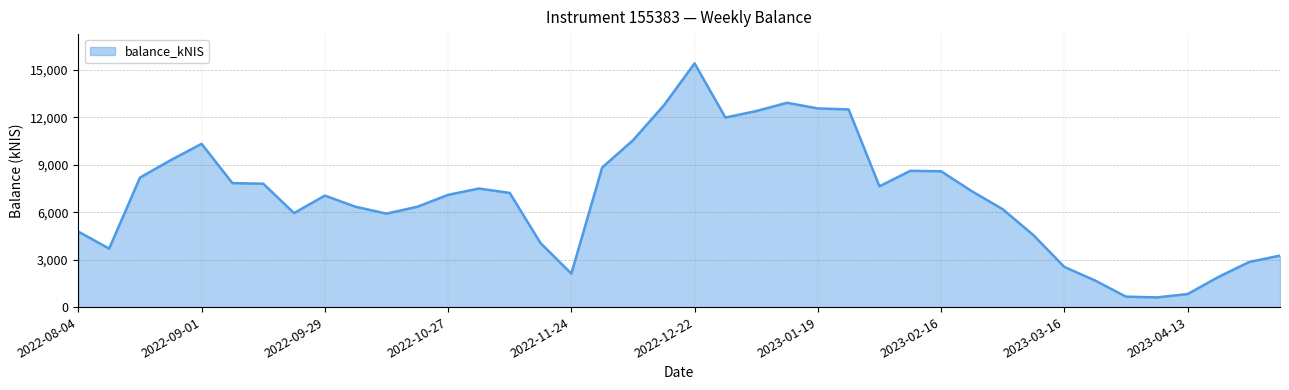

What is the difference between the second highest and minimum values?

12304.8